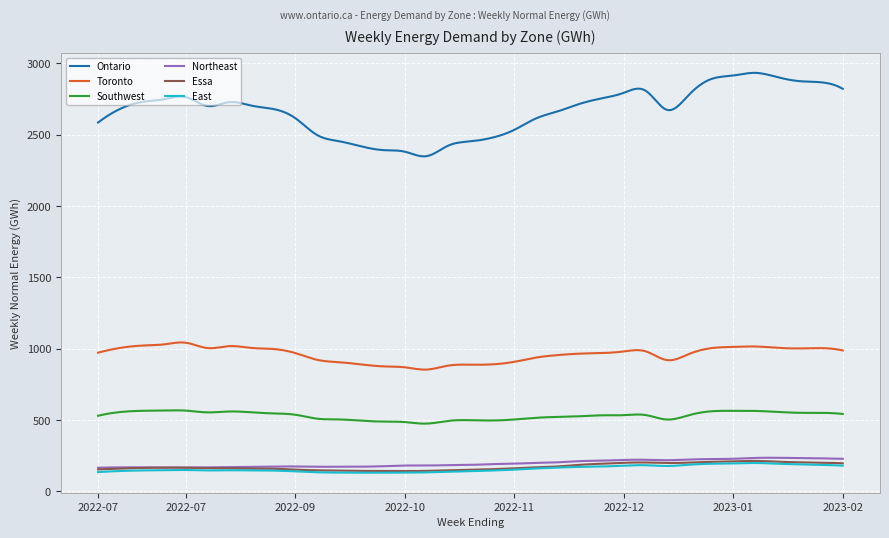

True or false: Essa and Ontario cross at least once.

False